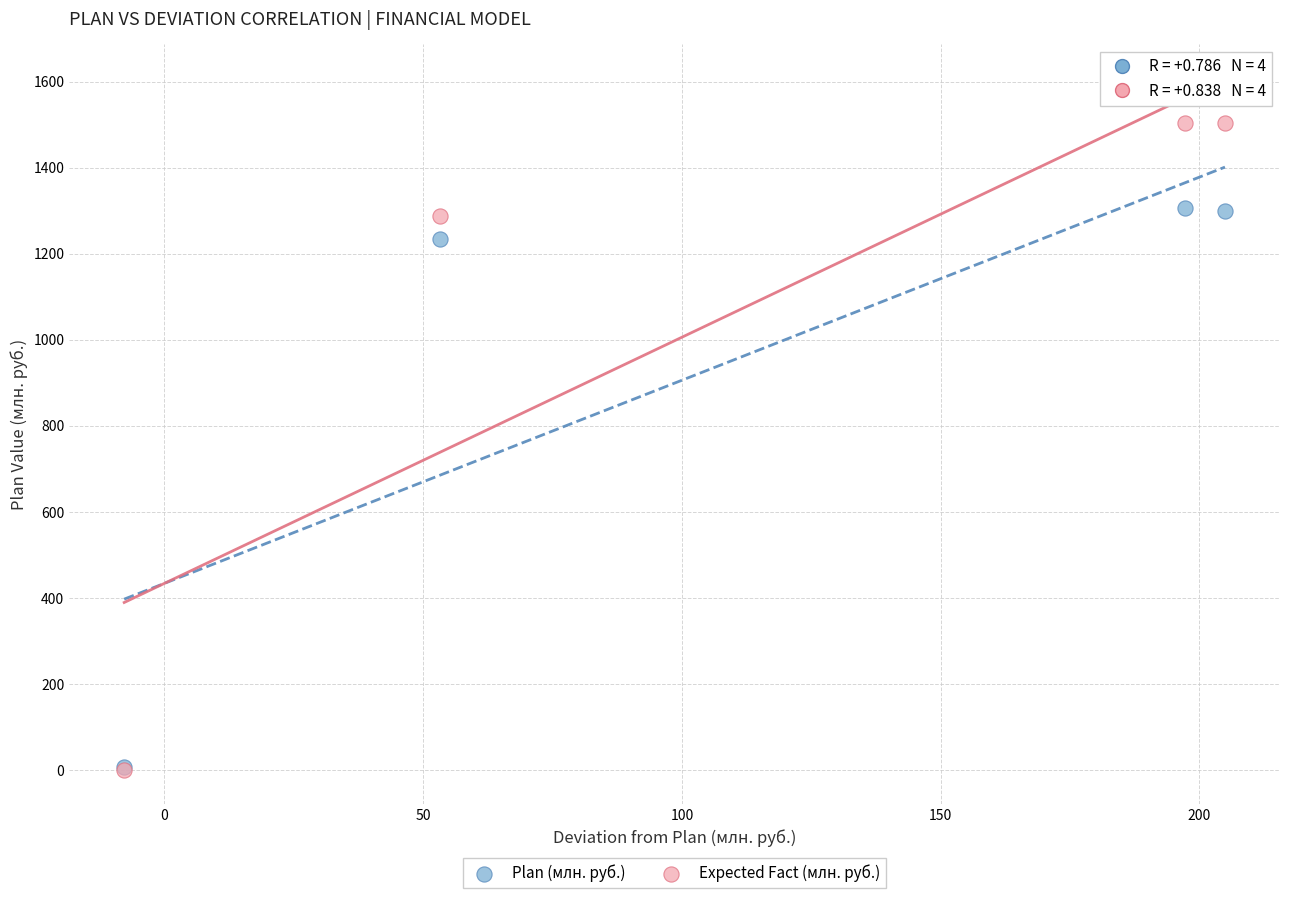

Which series reaches the maximum Y coordinate?

Expected Fact (млн. руб.)